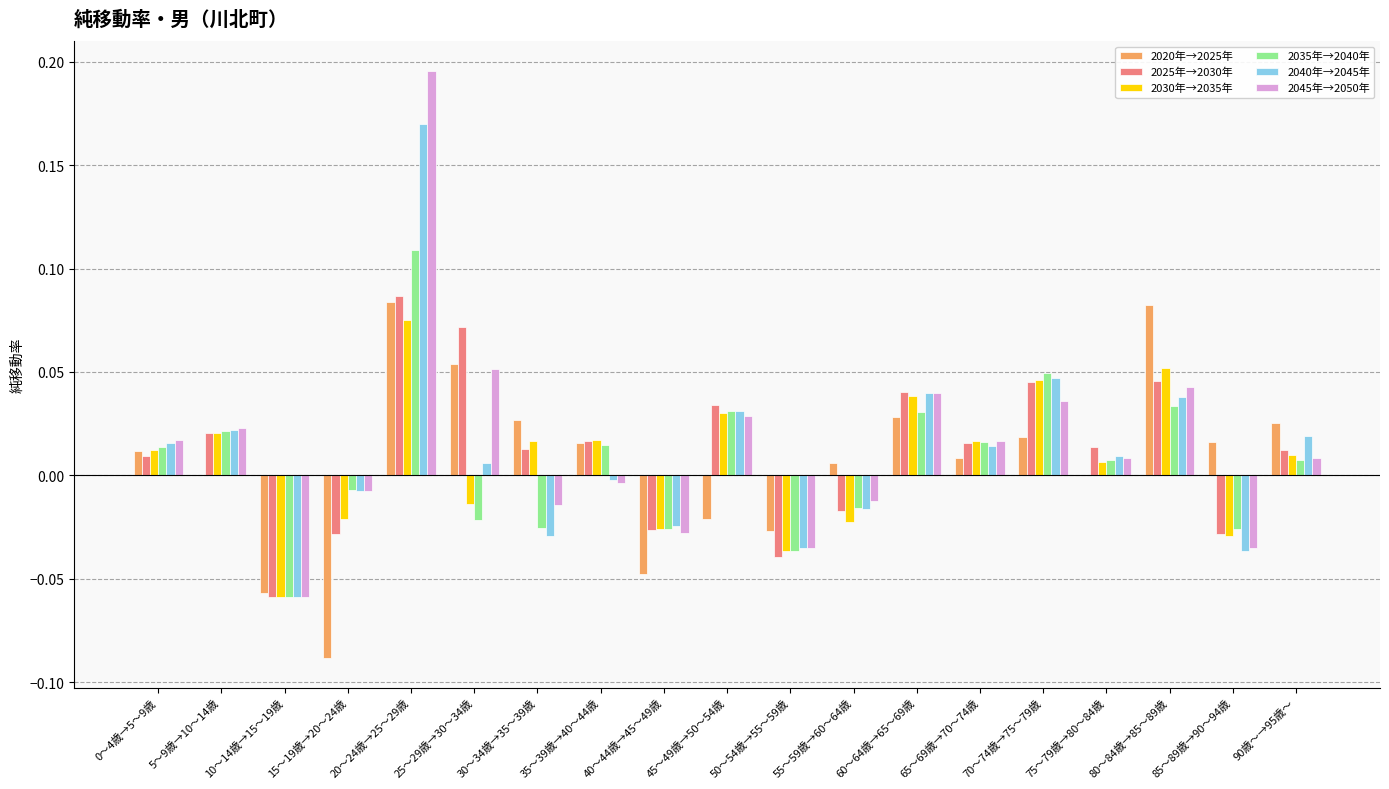

The 2040年→2045年 series shows -0.0 at 15～19歳→20～24歳. True or false?

True